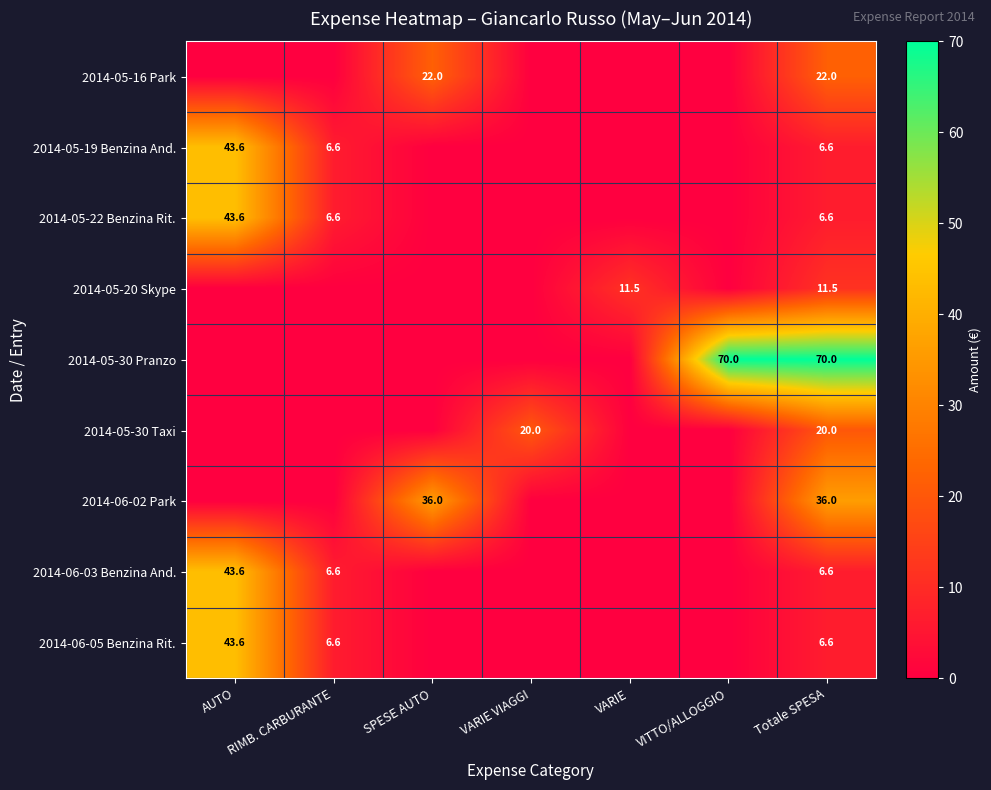

The 2014-06-05 Benzina Rit. series shows 2.7 at RIMB. CARBURANTE. True or false?

False